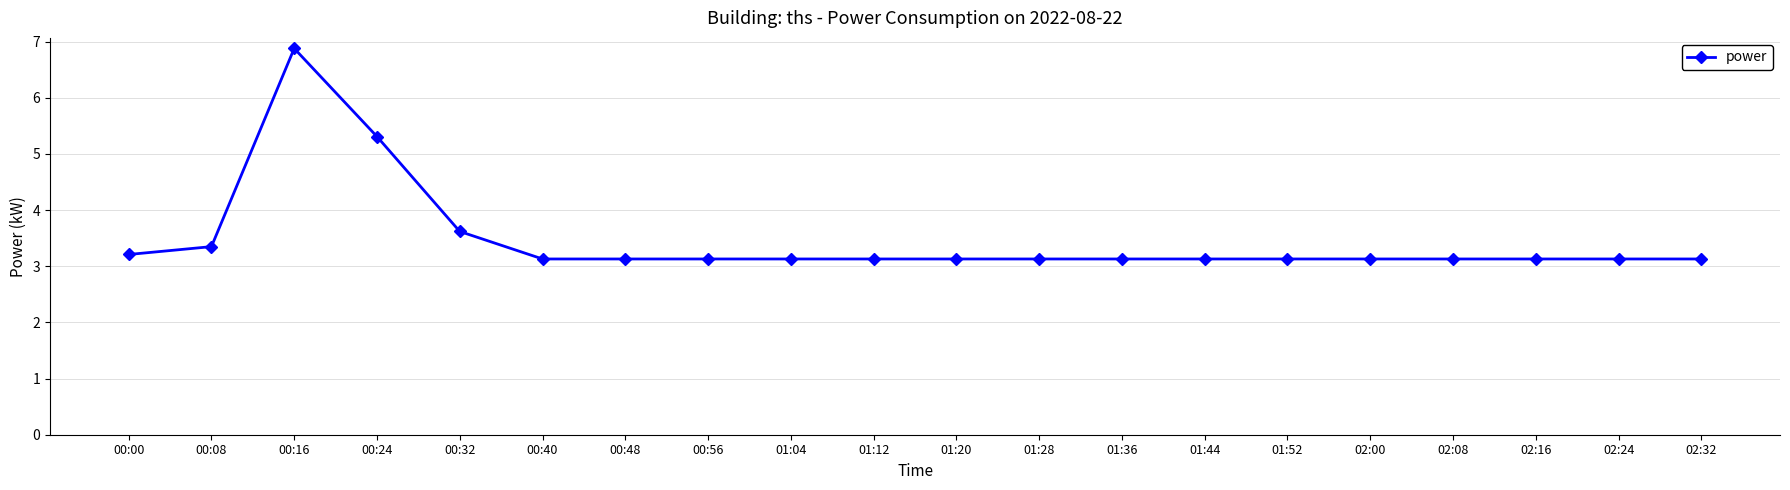

True or false: there are more than 0 points higher than both neighbors.

True